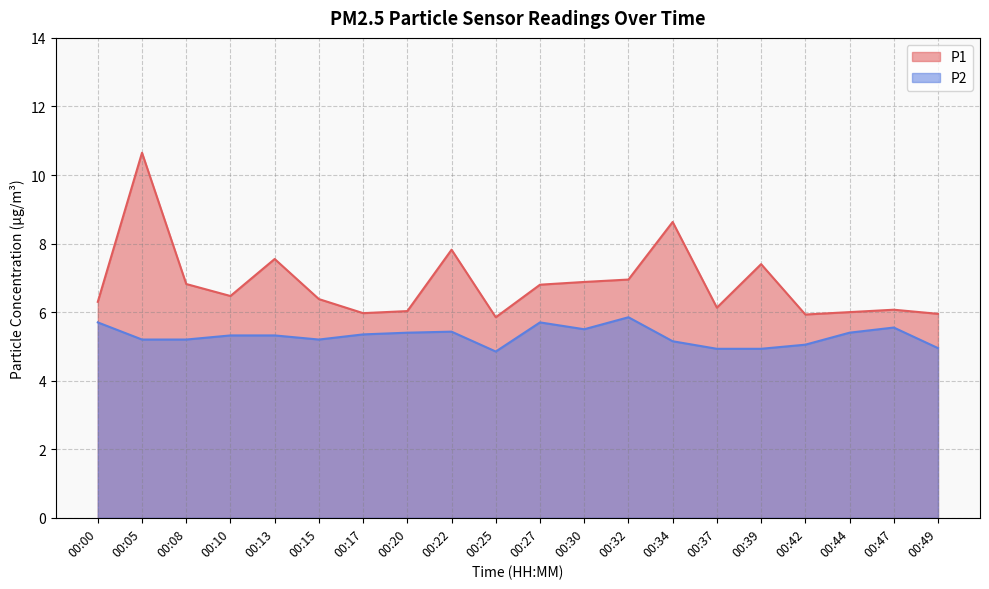

The value of P2 at 00:00 is 3.9. True or false?

False